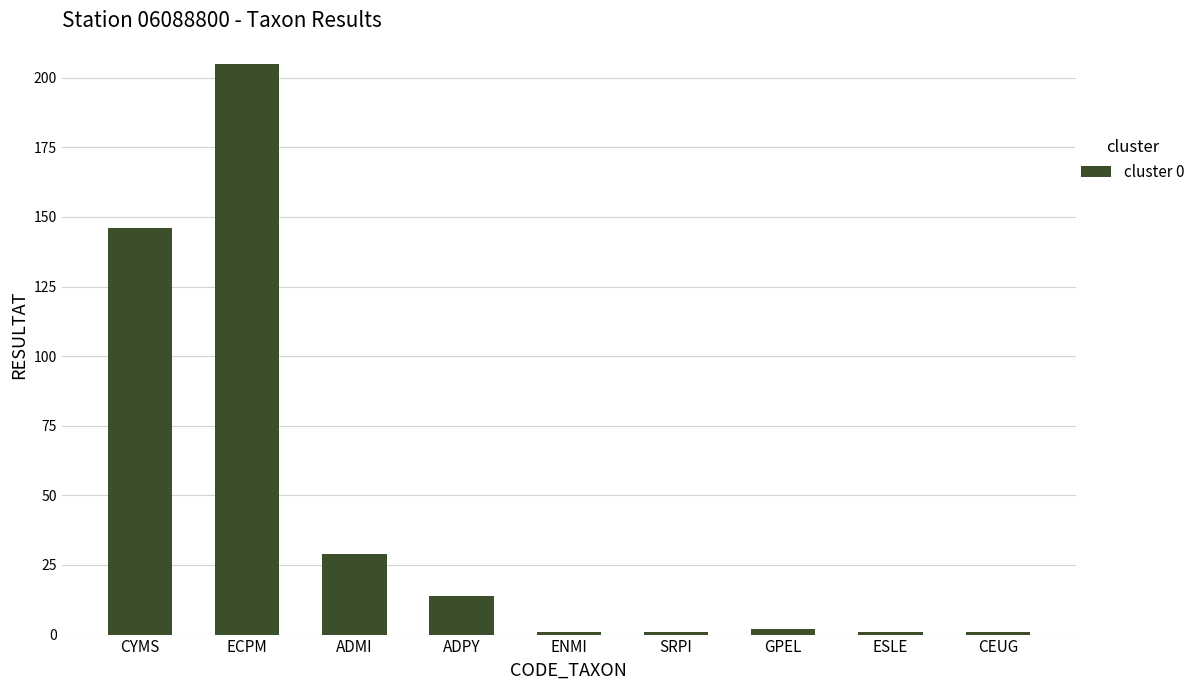

What is the minimum value shown in the chart?

1